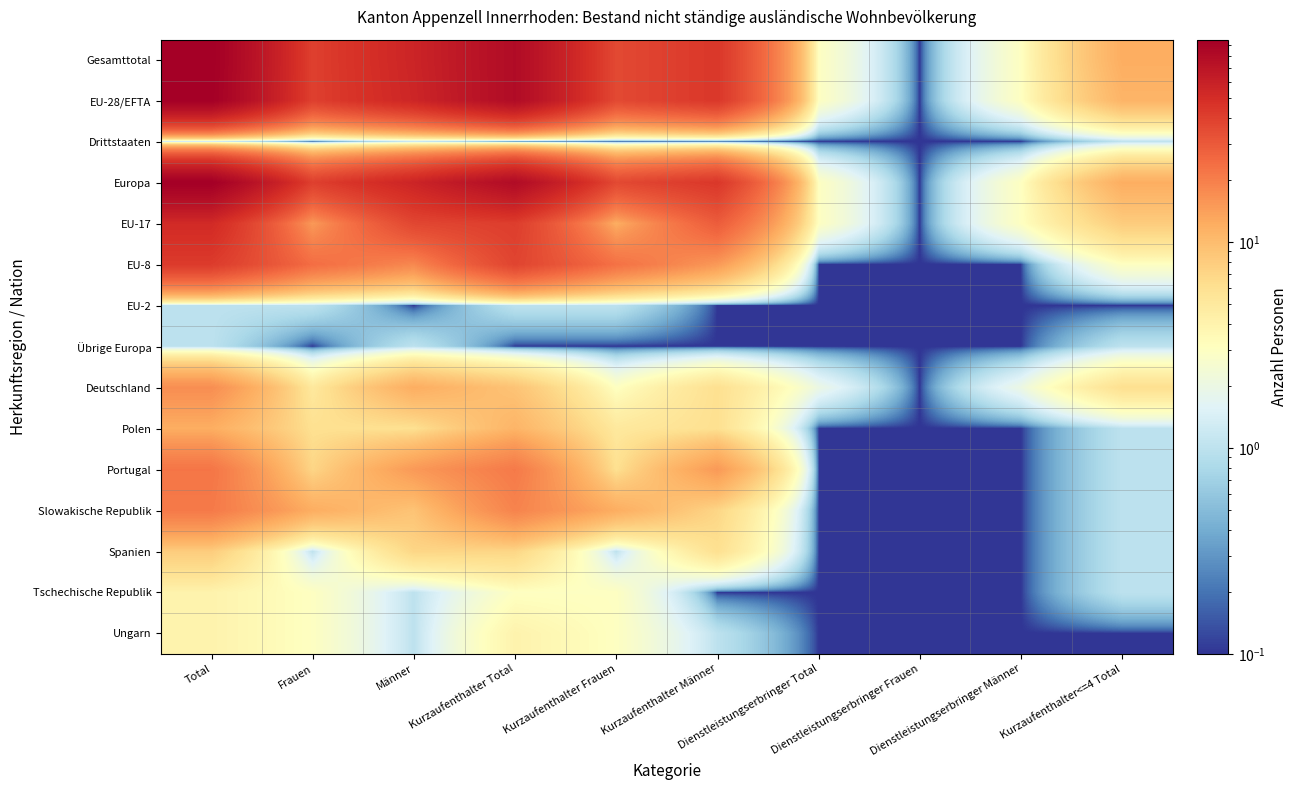

Between Frauen and Kurzaufenthalter Frauen, which series saw the biggest shift?

Gesamttotal